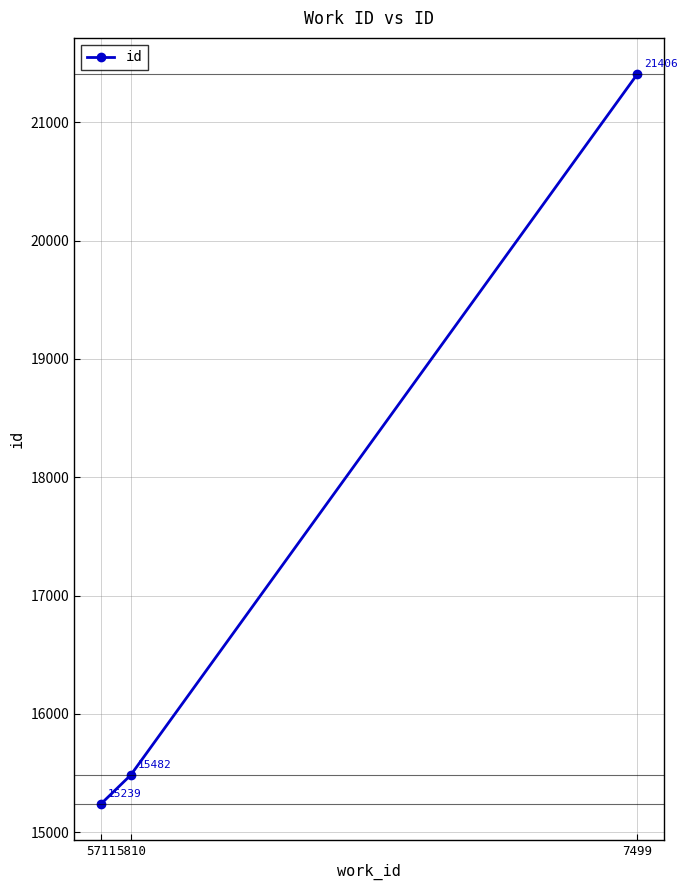

What is the value of the 3rd point from the left?

21406